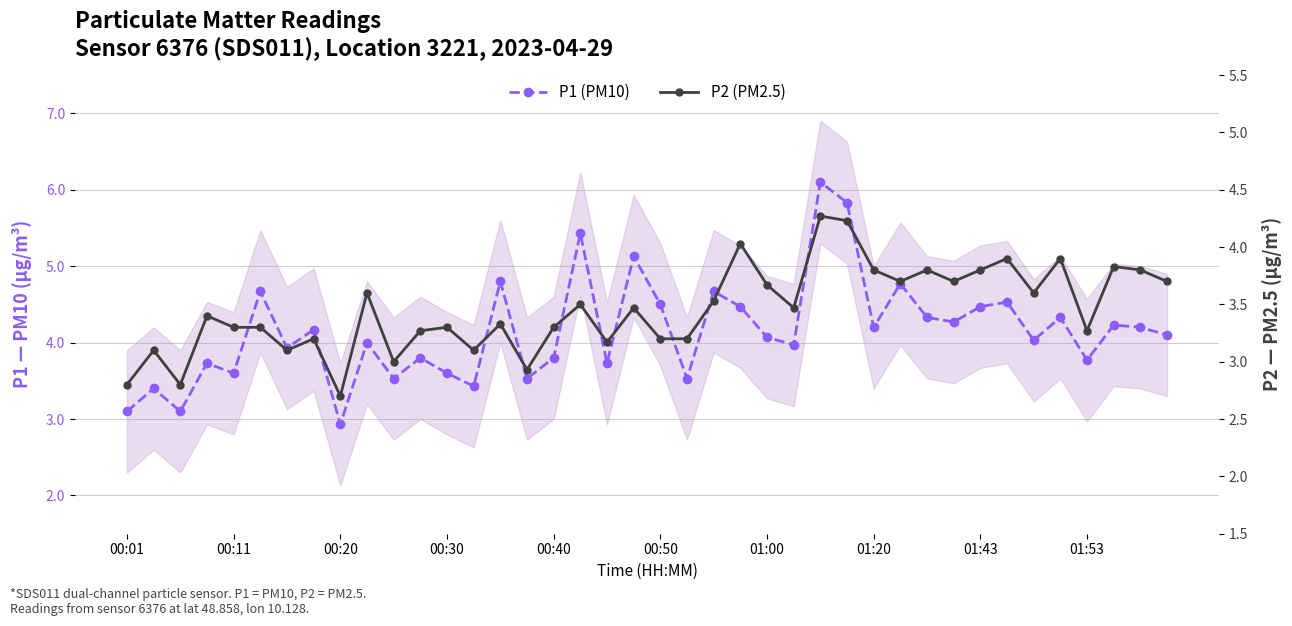

In P1 (PM10), how many points are higher than both neighbors (excluding endpoints)?

15